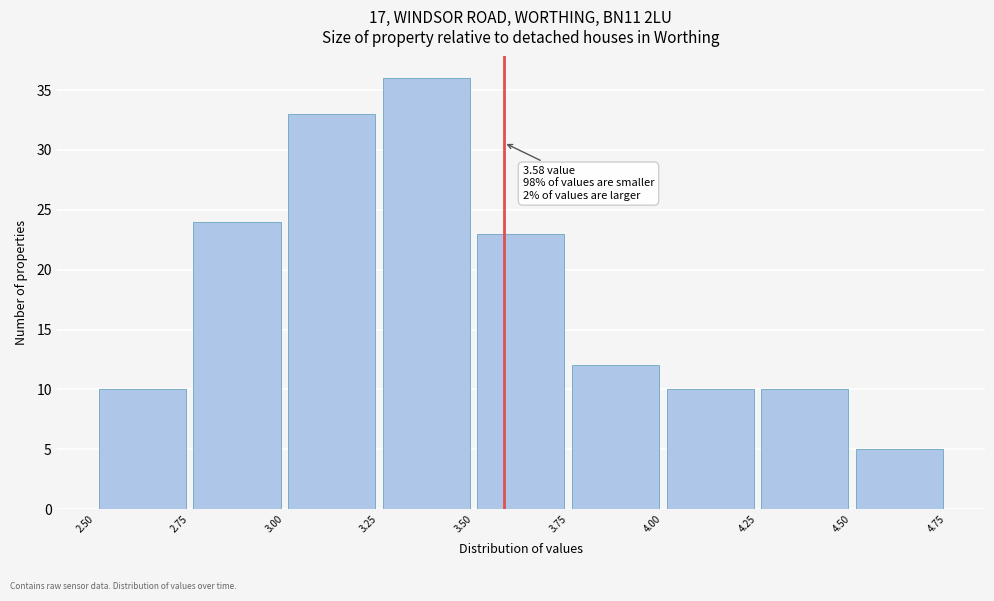

Over which range of the x-axis is the bar tallest?

3.25 to 3.50